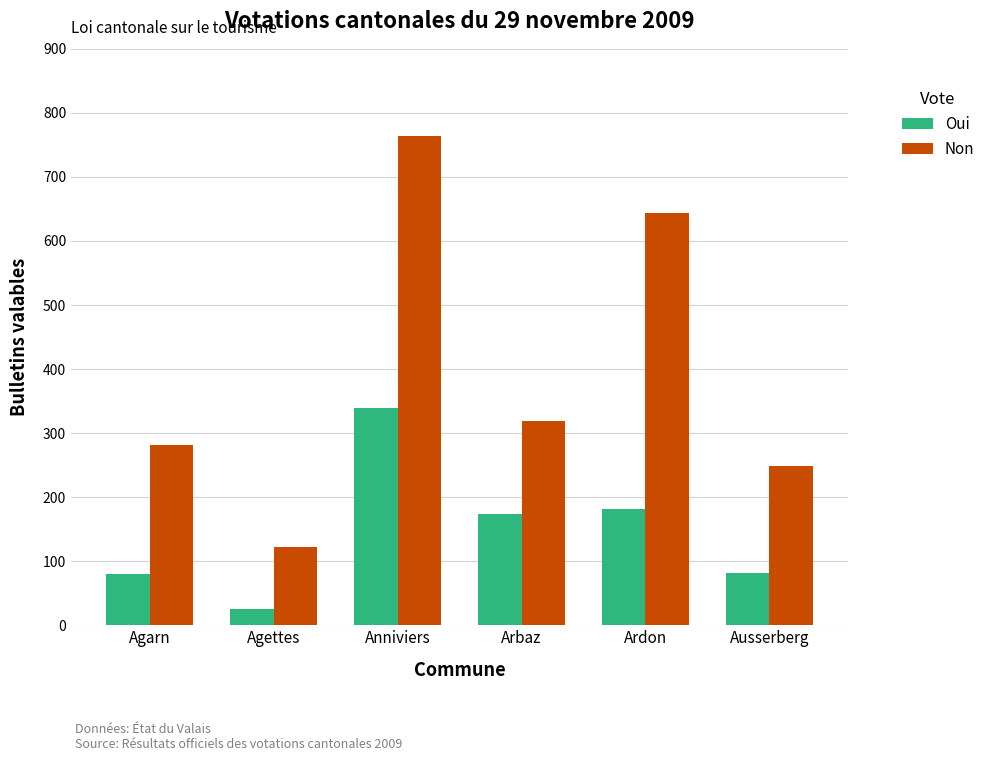

At which label does Non reach its peak?

Anniviers